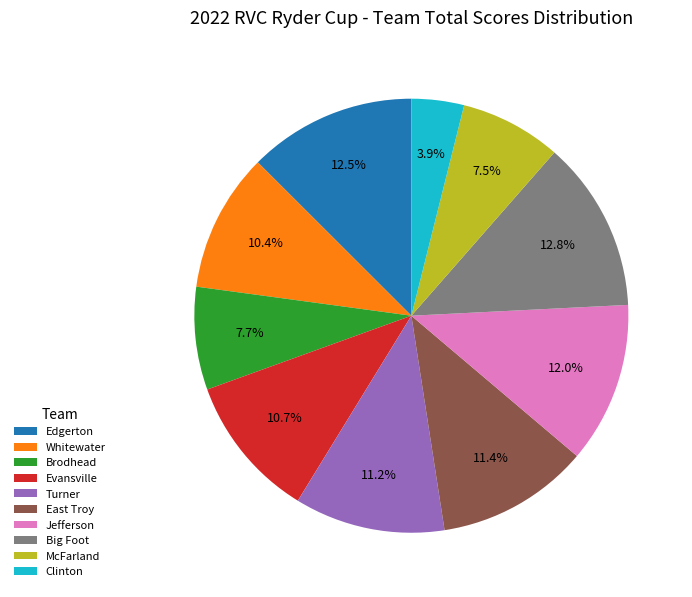

To the nearest percent, what is the combined percentage of East Troy and Jefferson?

23%